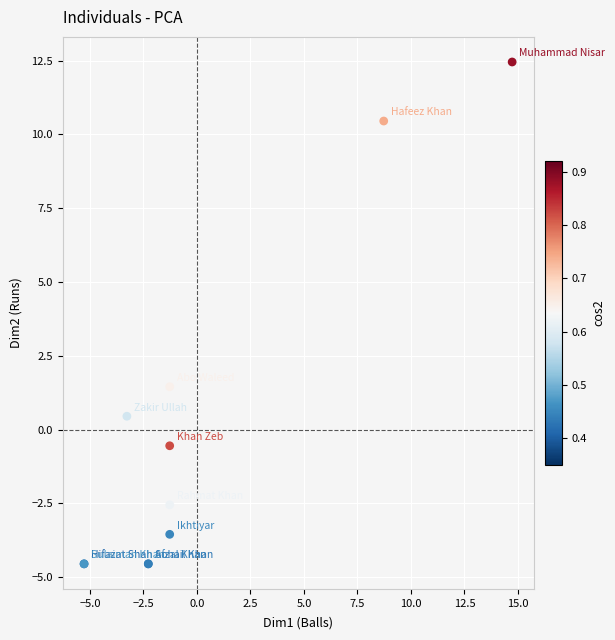

What Y value in the scatter plot is closest to 3?

1.5